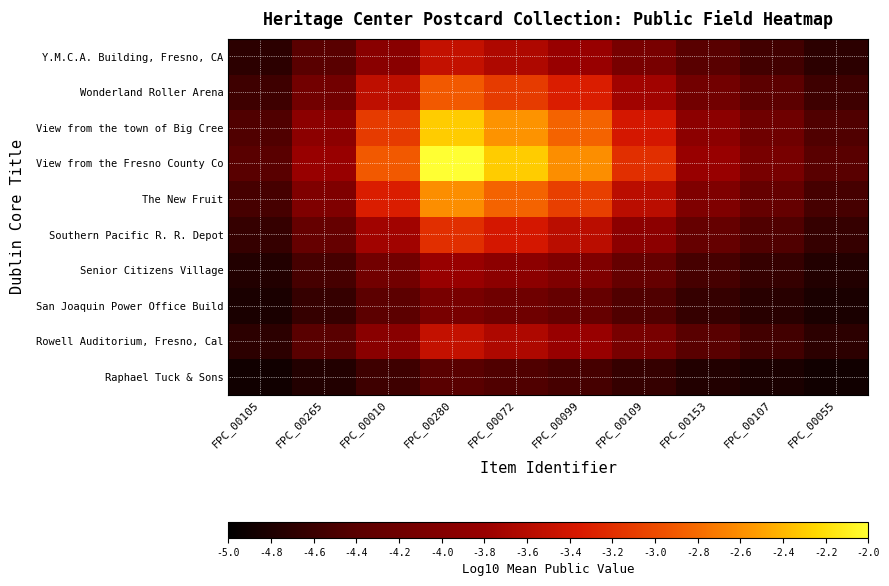

Reading left to right, list all the values displayed in this chart.

Y.M.C.A. Building, Fresno, CA: FPC_00105=-4.7	FPC_00265=-4.4	FPC_00010=-4.0	FPC_00280=-3.5	FPC_00072=-3.6	FPC_00099=-3.8	FPC_00109=-4.1	FPC_00153=-4.4	FPC_00107=-4.5	FPC_00055=-4.7
Wonderland Roller Arena: FPC_00105=-4.6	FPC_00265=-4.2	FPC_00010=-3.5	FPC_00280=-2.9	FPC_00072=-3.1	FPC_00099=-3.3	FPC_00109=-3.7	FPC_00153=-4.2	FPC_00107=-4.4	FPC_00055=-4.6
View from the town of Big Cree: FPC_00105=-4.5	FPC_00265=-3.9	FPC_00010=-3.1	FPC_00280=-2.3	FPC_00072=-2.6	FPC_00099=-2.8	FPC_00109=-3.4	FPC_00153=-3.9	FPC_00107=-4.2	FPC_00055=-4.5
View from the Fresno County Co: FPC_00105=-4.4	FPC_00265=-3.8	FPC_00010=-2.9	FPC_00280=-2.0	FPC_00072=-2.3	FPC_00099=-2.6	FPC_00109=-3.2	FPC_00153=-3.8	FPC_00107=-4.1	FPC_00055=-4.4
The New Fruit: FPC_00105=-4.5	FPC_00265=-4.0	FPC_00010=-3.3	FPC_00280=-2.6	FPC_00072=-2.8	FPC_00099=-3.1	FPC_00109=-3.6	FPC_00153=-4.0	FPC_00107=-4.3	FPC_00055=-4.5
Southern Pacific R. R. Depot: FPC_00105=-4.6	FPC_00265=-4.3	FPC_00010=-3.7	FPC_00280=-3.2	FPC_00072=-3.4	FPC_00099=-3.6	FPC_00109=-3.9	FPC_00153=-4.3	FPC_00107=-4.5	FPC_00055=-4.6
Senior Citizens Village: FPC_00105=-4.8	FPC_00265=-4.5	FPC_00010=-4.2	FPC_00280=-3.8	FPC_00072=-3.9	FPC_00099=-4.0	FPC_00109=-4.3	FPC_00153=-4.5	FPC_00107=-4.6	FPC_00055=-4.8
San Joaquin Power Office Build: FPC_00105=-4.8	FPC_00265=-4.6	FPC_00010=-4.4	FPC_00280=-4.1	FPC_00072=-4.2	FPC_00099=-4.3	FPC_00109=-4.5	FPC_00153=-4.6	FPC_00107=-4.7	FPC_00055=-4.8
Rowell Auditorium, Fresno, Cal: FPC_00105=-4.7	FPC_00265=-4.4	FPC_00010=-4.0	FPC_00280=-3.5	FPC_00072=-3.6	FPC_00099=-3.8	FPC_00109=-4.1	FPC_00153=-4.4	FPC_00107=-4.5	FPC_00055=-4.7
Raphael Tuck & Sons: FPC_00105=-4.9	FPC_00265=-4.8	FPC_00010=-4.6	FPC_00280=-4.4	FPC_00072=-4.5	FPC_00099=-4.5	FPC_00109=-4.6	FPC_00153=-4.8	FPC_00107=-4.8	FPC_00055=-4.9